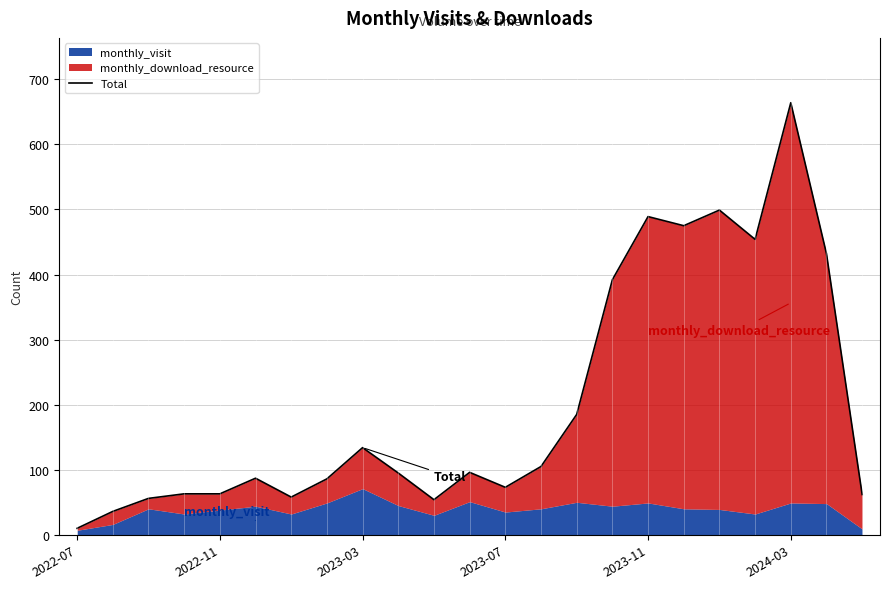

What is the maximum value shown in the chart?

664